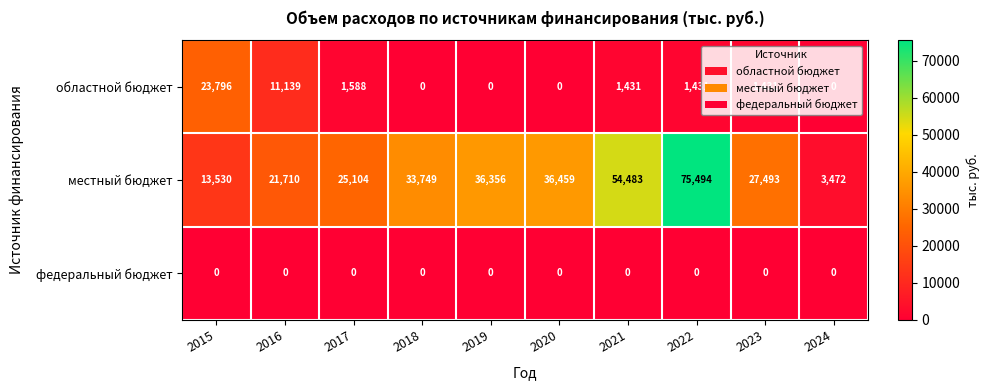

What is the sum of all областной бюджет values?

40816